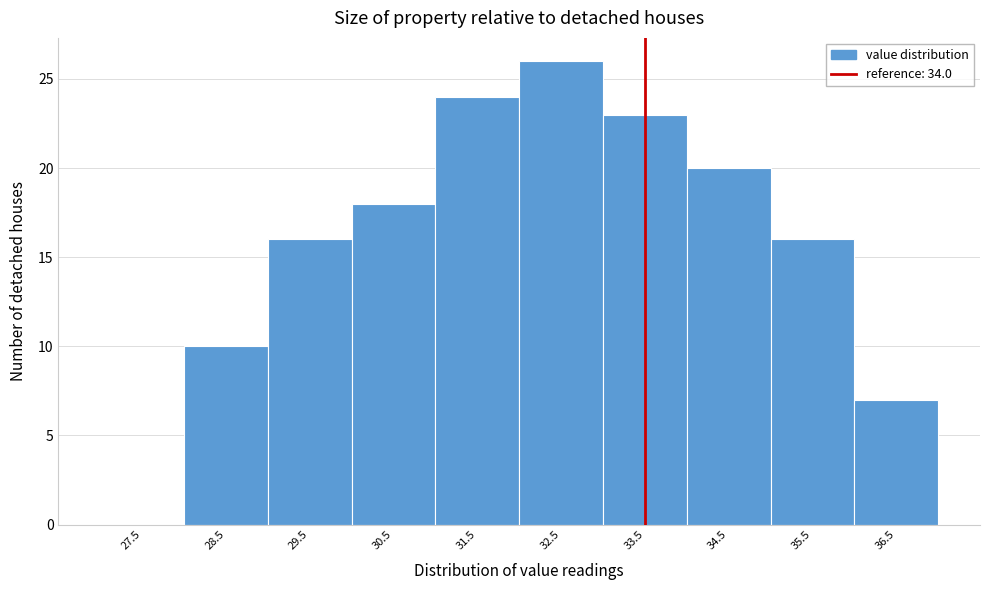

Reading left to right, what are all the values shown in this chart?

27.5=0	28.5=10	29.5=16	30.5=18	31.5=24	32.5=26	33.5=23	34.5=20	35.5=16	36.5=7